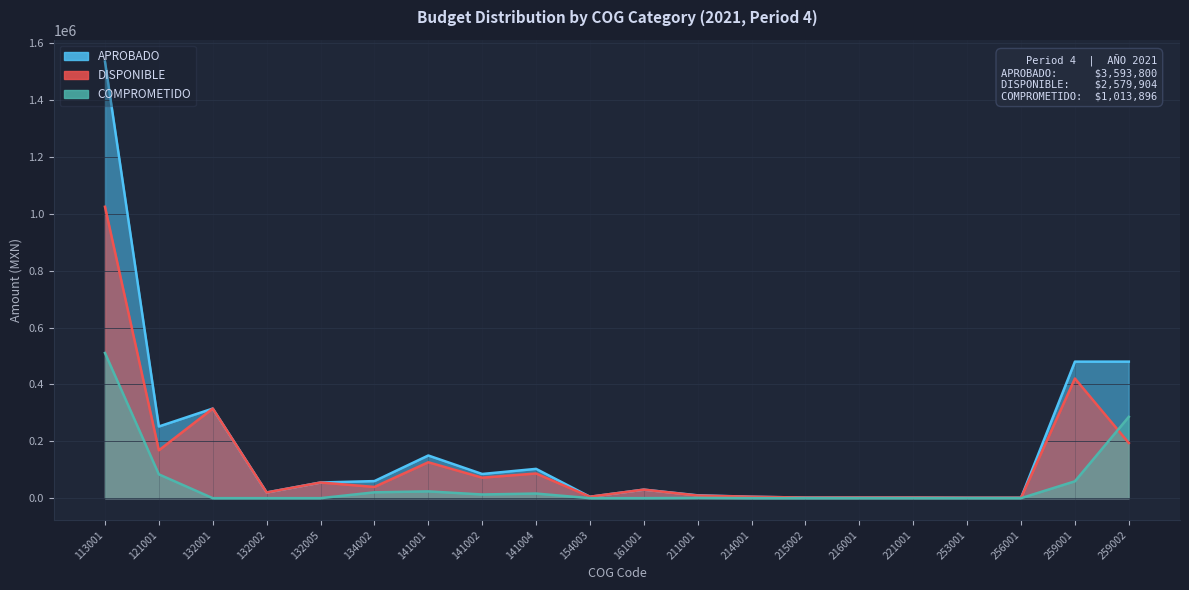

At which category is the sum across all series the highest?

113001